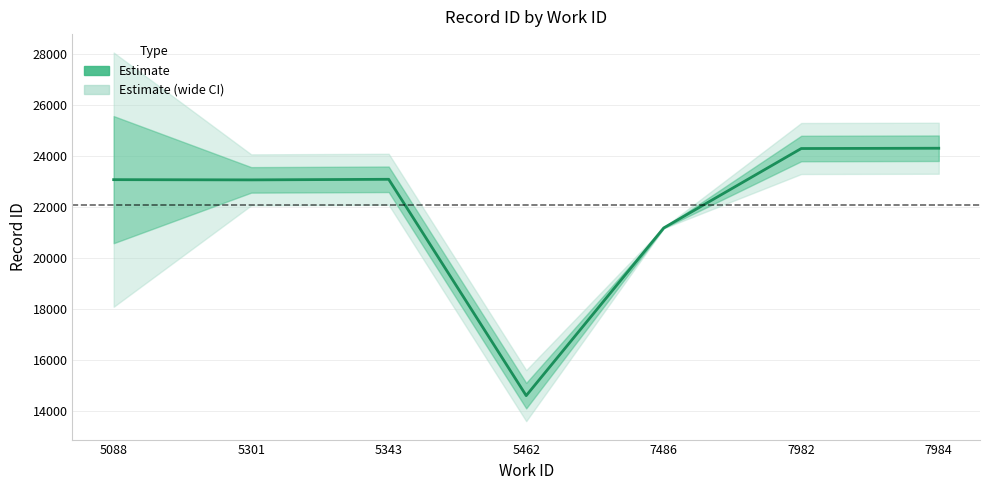

True or false: the data shows 23063.0 at 5301.

True